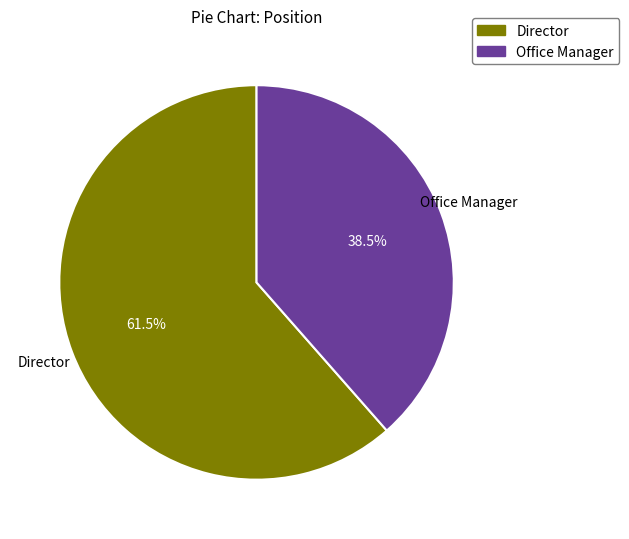

Combined, what portion of the pie is Office Manager and Director?

100.0%